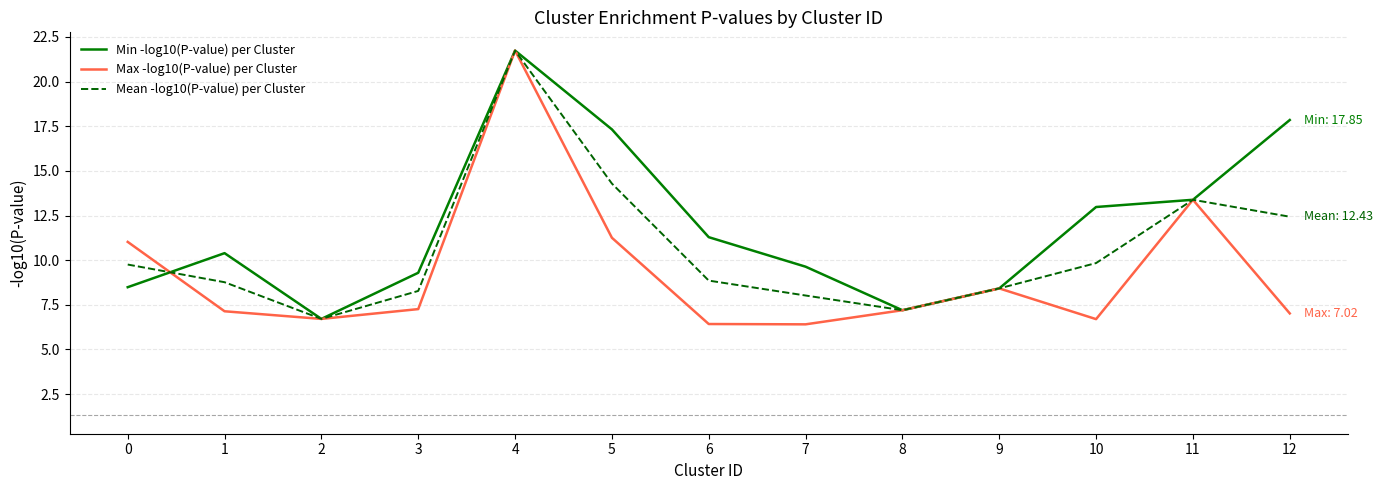

At which category is the sum across all series the highest?

4